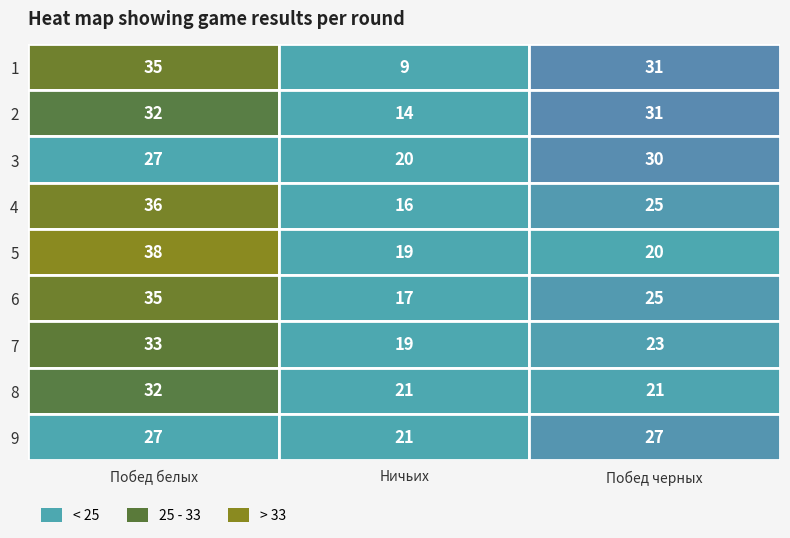

The 1 series shows 31 at 3. True or false?

True